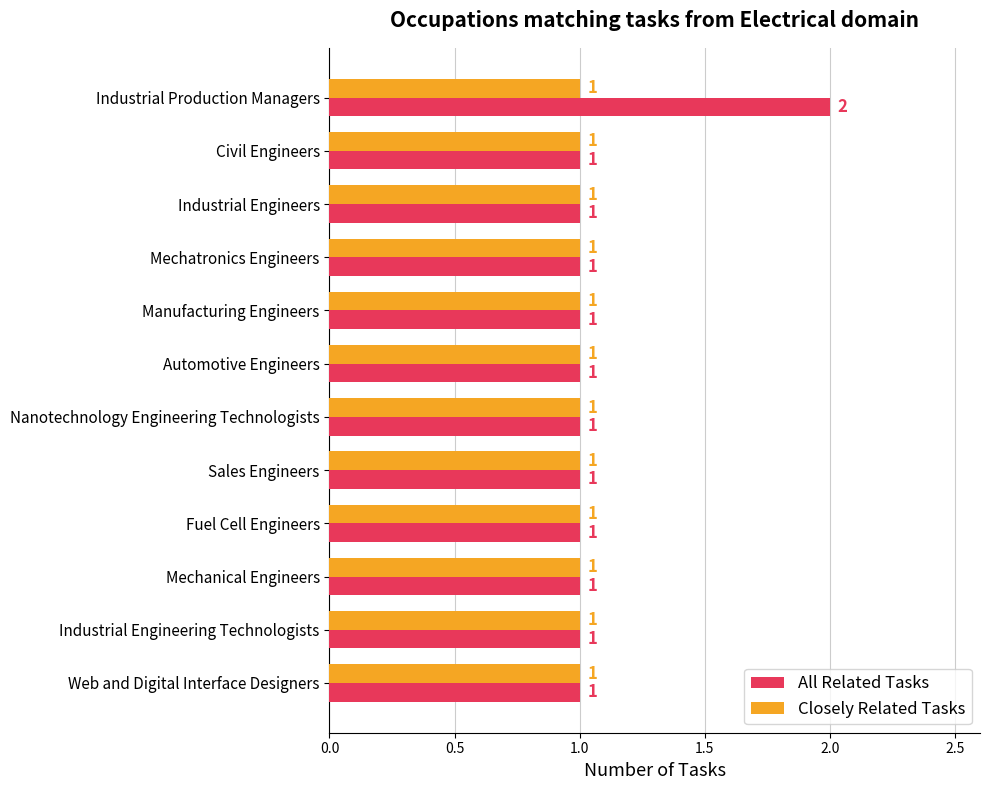

Which series has the largest total across all categories?

All Related Tasks